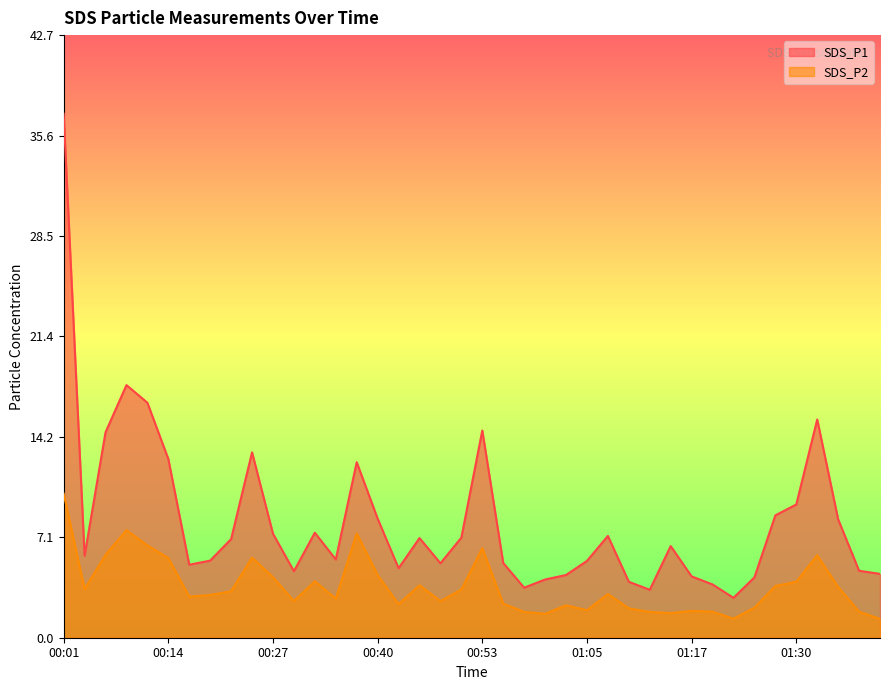

What are all the series names shown in the legend?

SDS_P1, SDS_P2